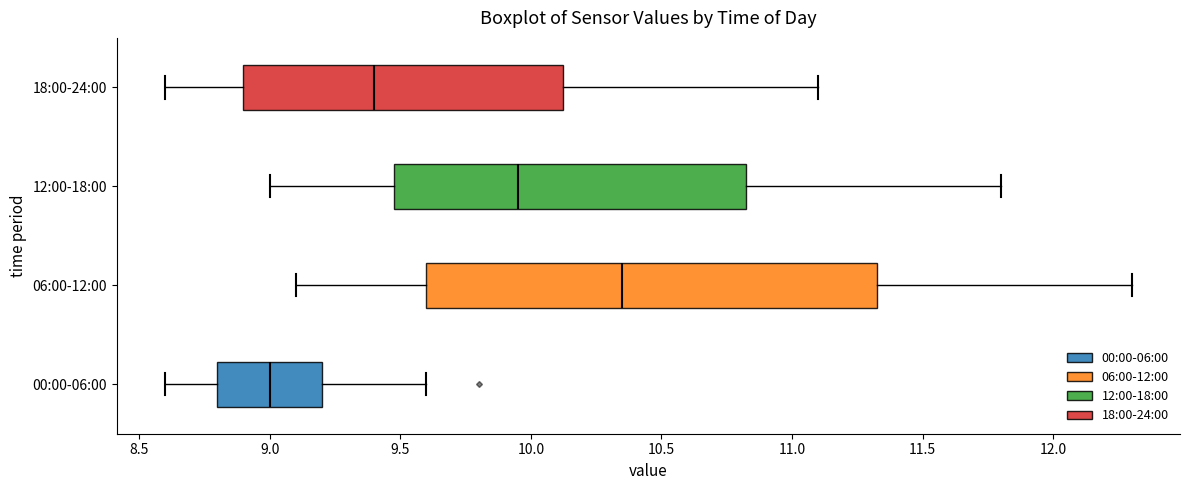

Reading bottom to top, read every box against the x-axis: the position of its median line, the range the box covers, and the ends of its whiskers. The values are not printed on the chart, so give them approximately, as read against the axis.

00:00-06:00: median 9.00, box 8.80 to 9.20, whiskers 8.60 to 9.60
06:00-12:00: median 10.35, box 9.60 to 11.35, whiskers 9.10 to 12.30
12:00-18:00: median 9.95, box 9.50 to 10.85, whiskers 9.00 to 11.80
18:00-24:00: median 9.40, box 8.90 to 10.15, whiskers 8.60 to 11.10